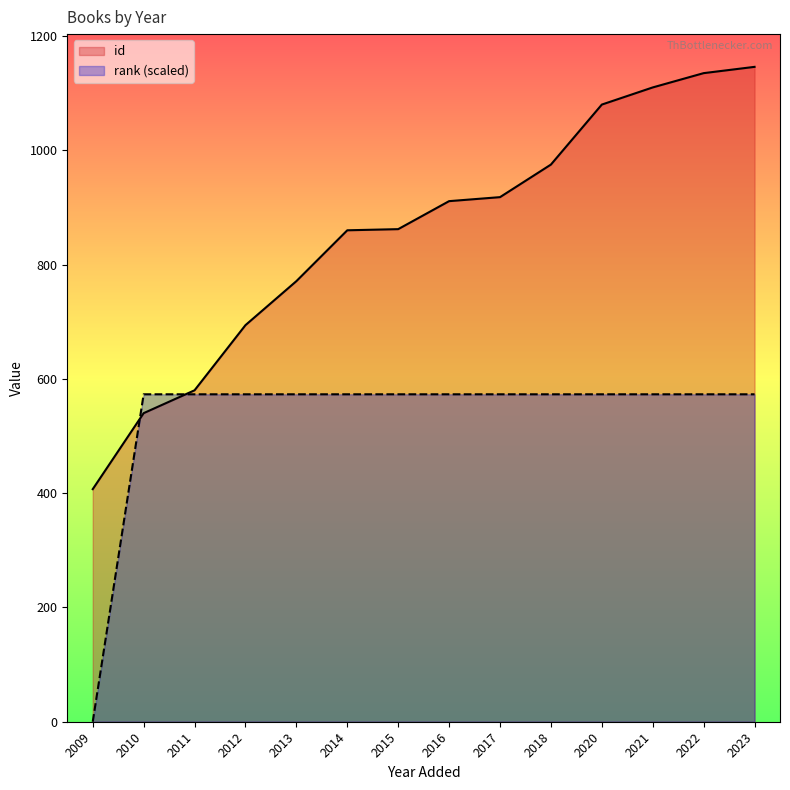

True or false: id has a value of 1080 at 2020.

True